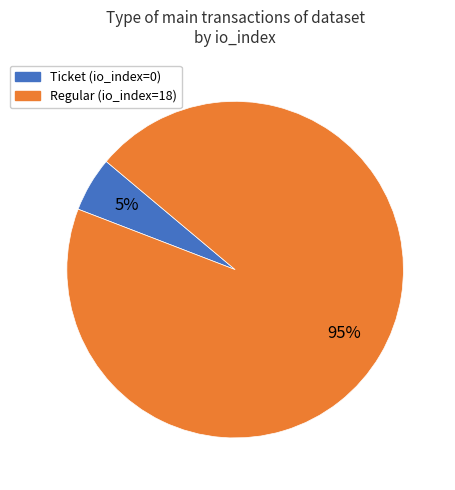

Is there a majority slice in this chart?

Yes